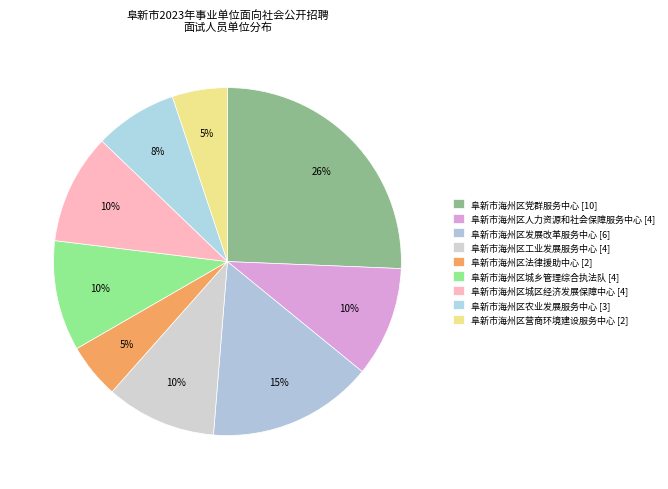

Which has a higher value, 阜新市海州区农业发展服务中心 or 阜新市海州区法律援助中心?

阜新市海州区农业发展服务中心